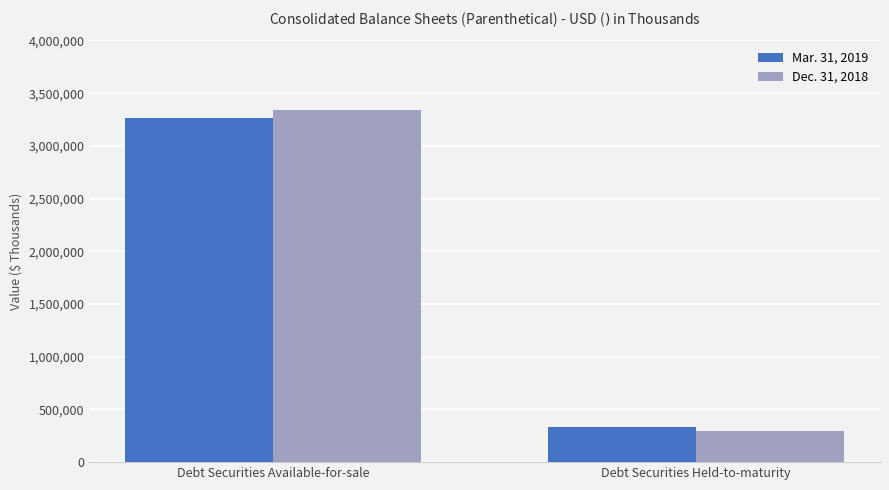

What is the label of the 2nd bar from the right?

Debt Securities Available-for-sale